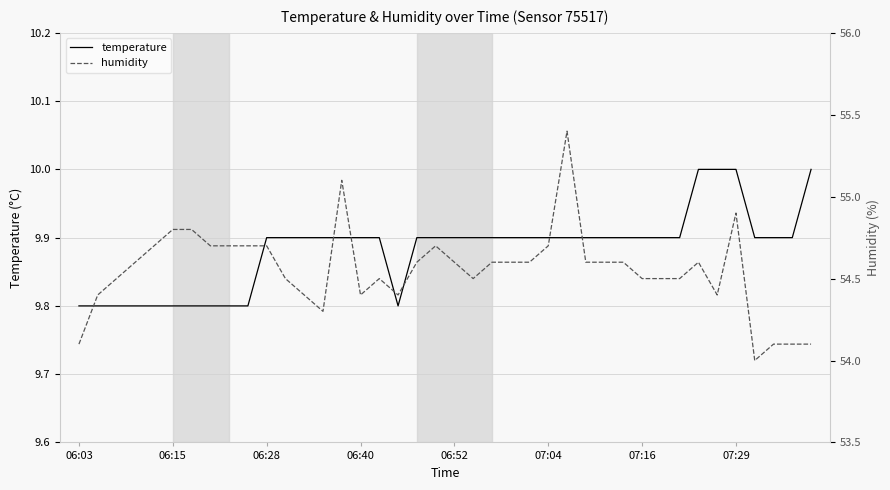

What is the sum of the humidity values at 28 and 26?

110.0